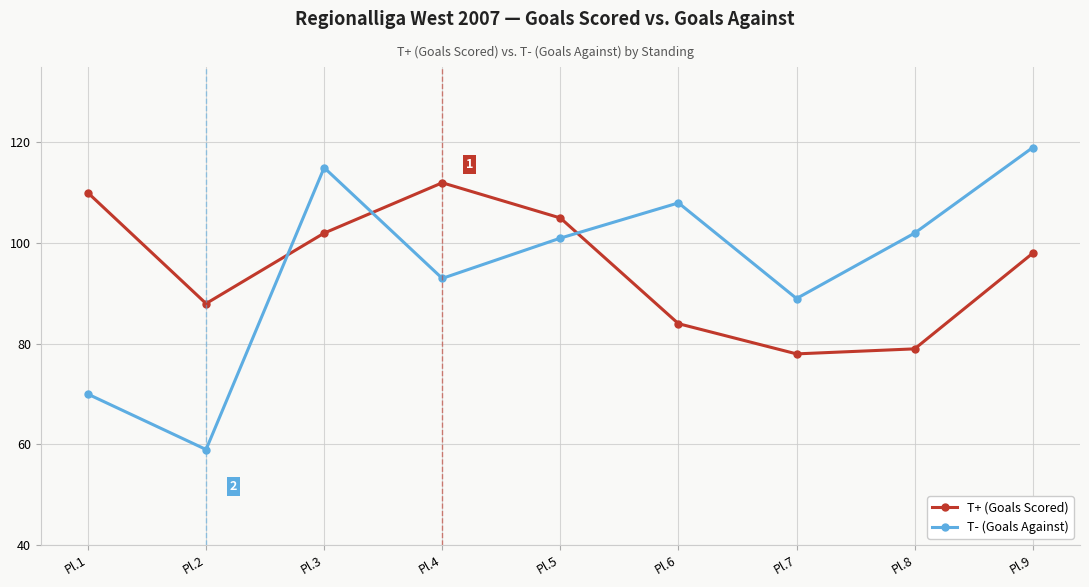

Which label corresponds to the smallest value in the chart?

Pl.2